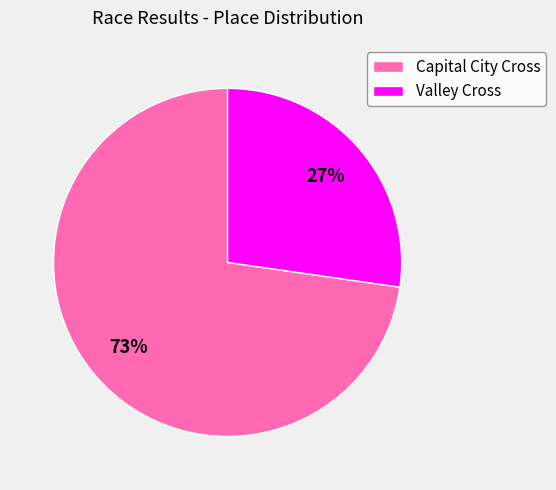

Combined, do Capital City Cross and Valley Cross account for over 50%?

Yes